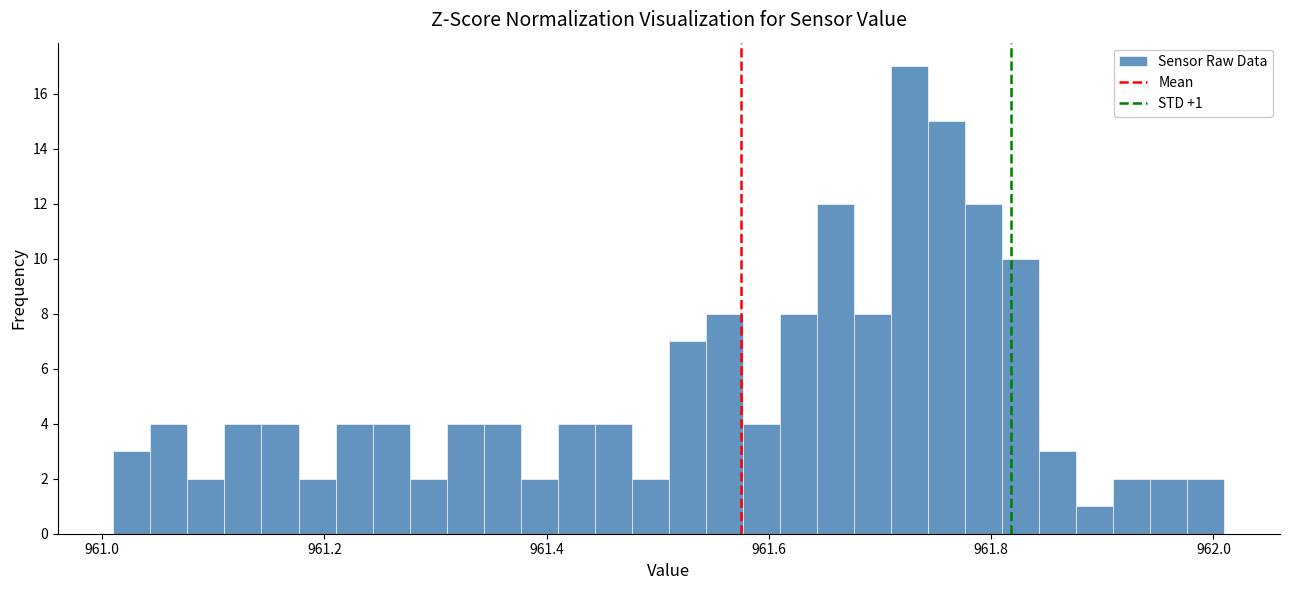

Read against the x-axis, roughly where is the centre of the tallest bar?

961.72